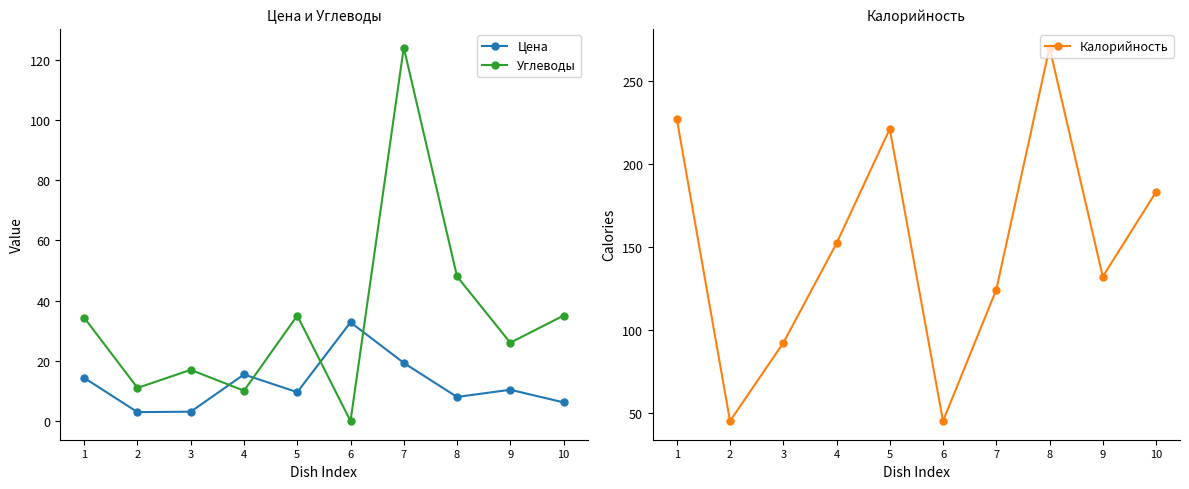

Which series has the widest spread of values?

Калорийность